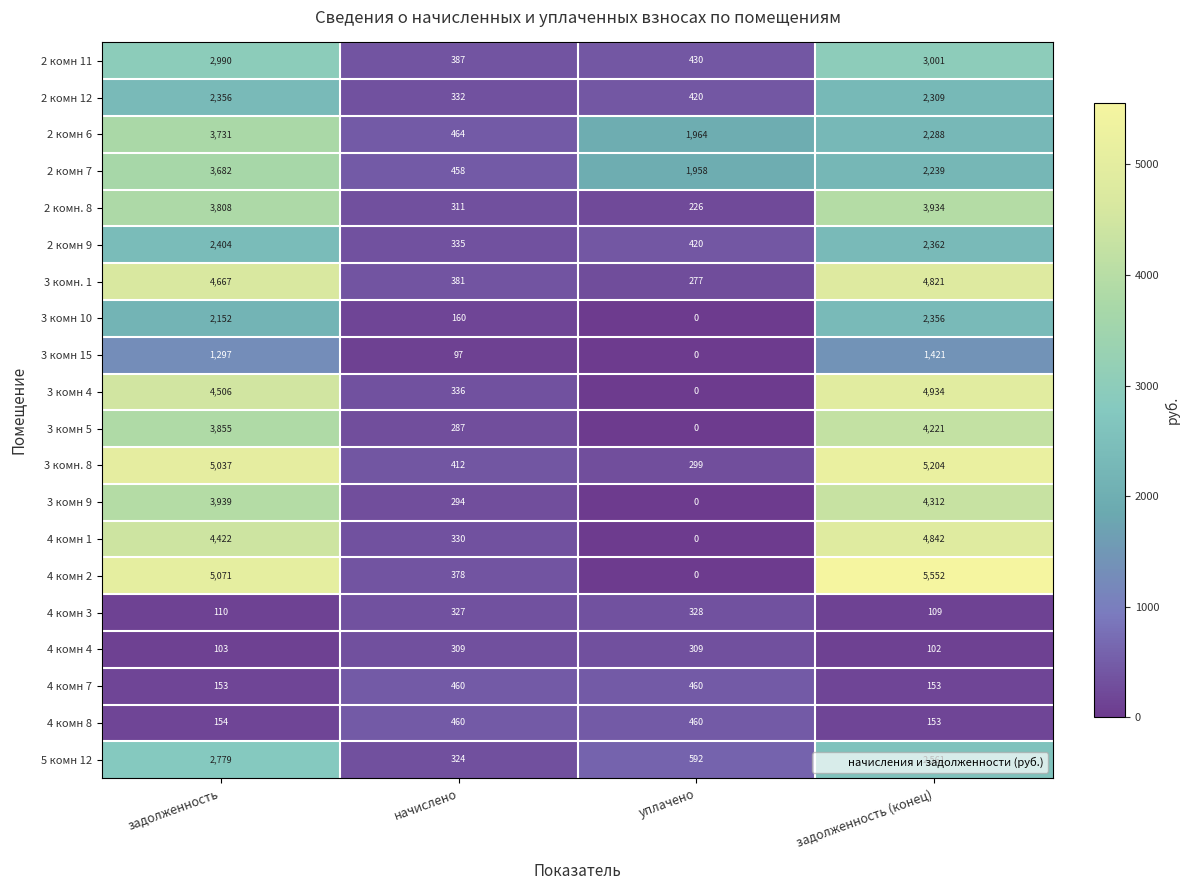

How many distinct data groups are displayed?

20